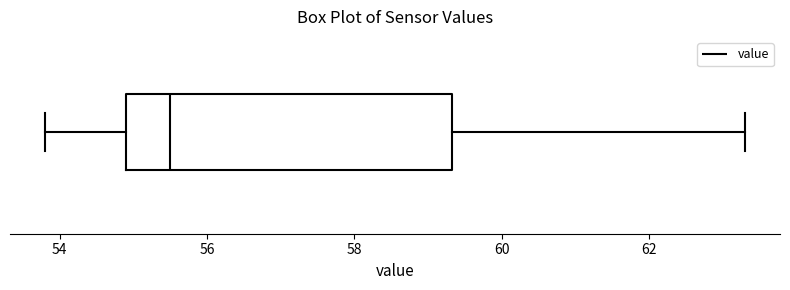

Where is the right edge of the box on the x-axis? The values are not printed on the chart, so give them approximately, as read against the axis.

59.4